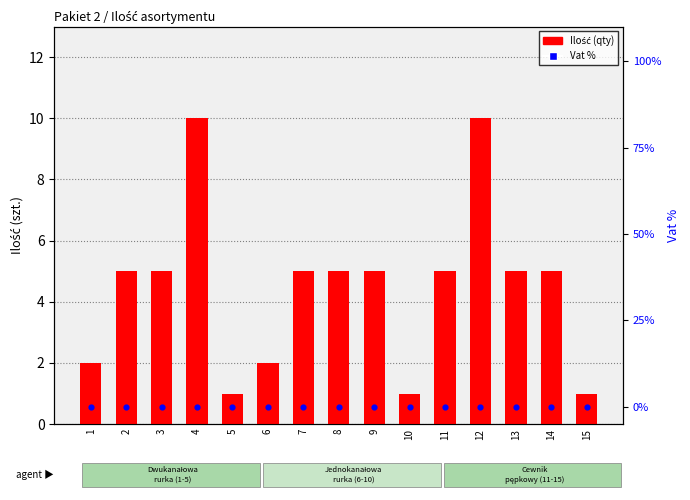

What is the total value across all series at 12?

10